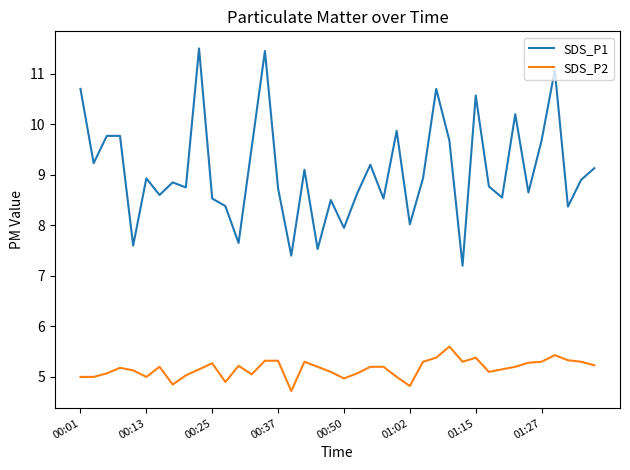

True or false: SDS_P1 and SDS_P2 cross at least once.

False